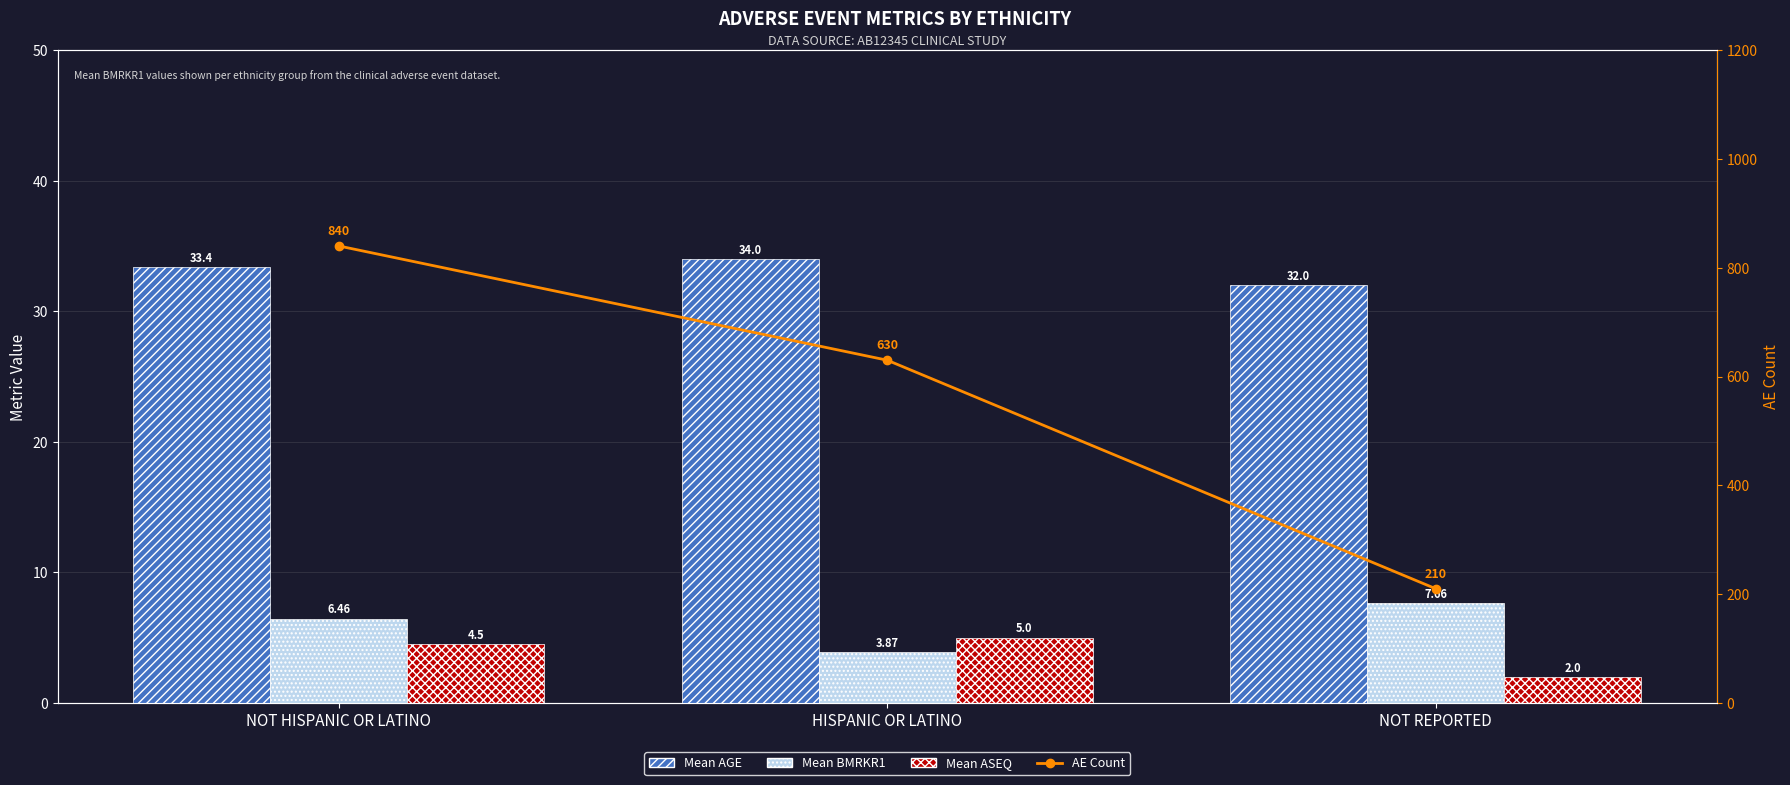

List the series in order of their peak value, highest first.

AE Count, Mean AGE, Mean BMRKR1, Mean ASEQ